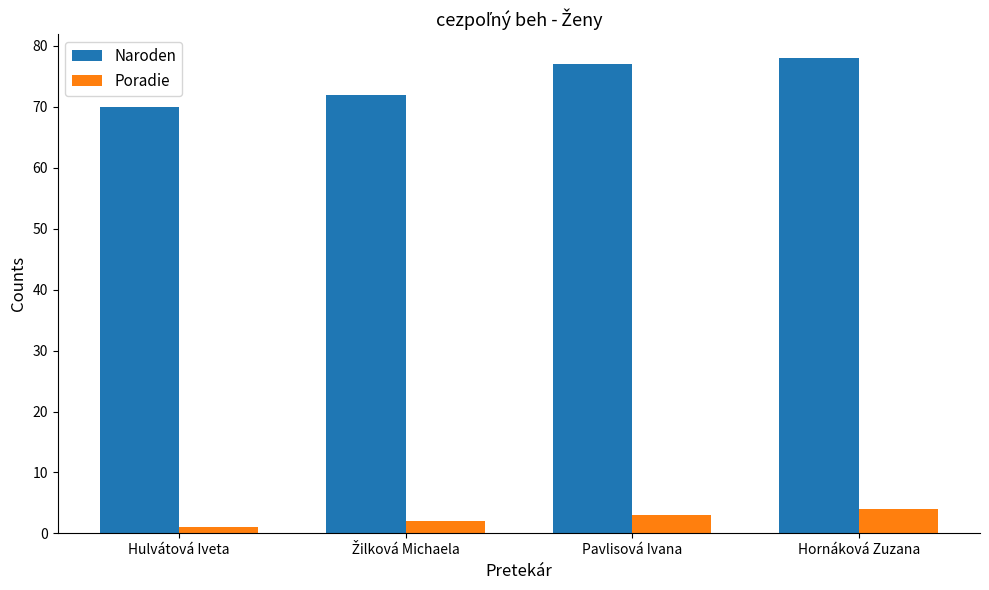

What is the spread (max minus min) of values at Pavlisová Ivana?

74